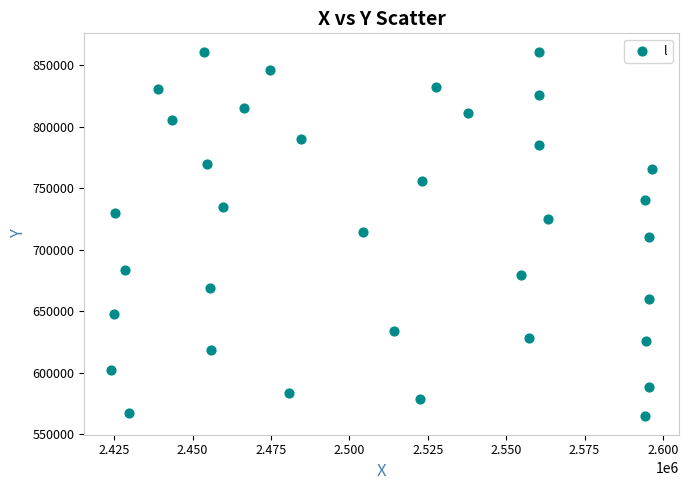

What is the range of X values (max minus min)?

172451.8